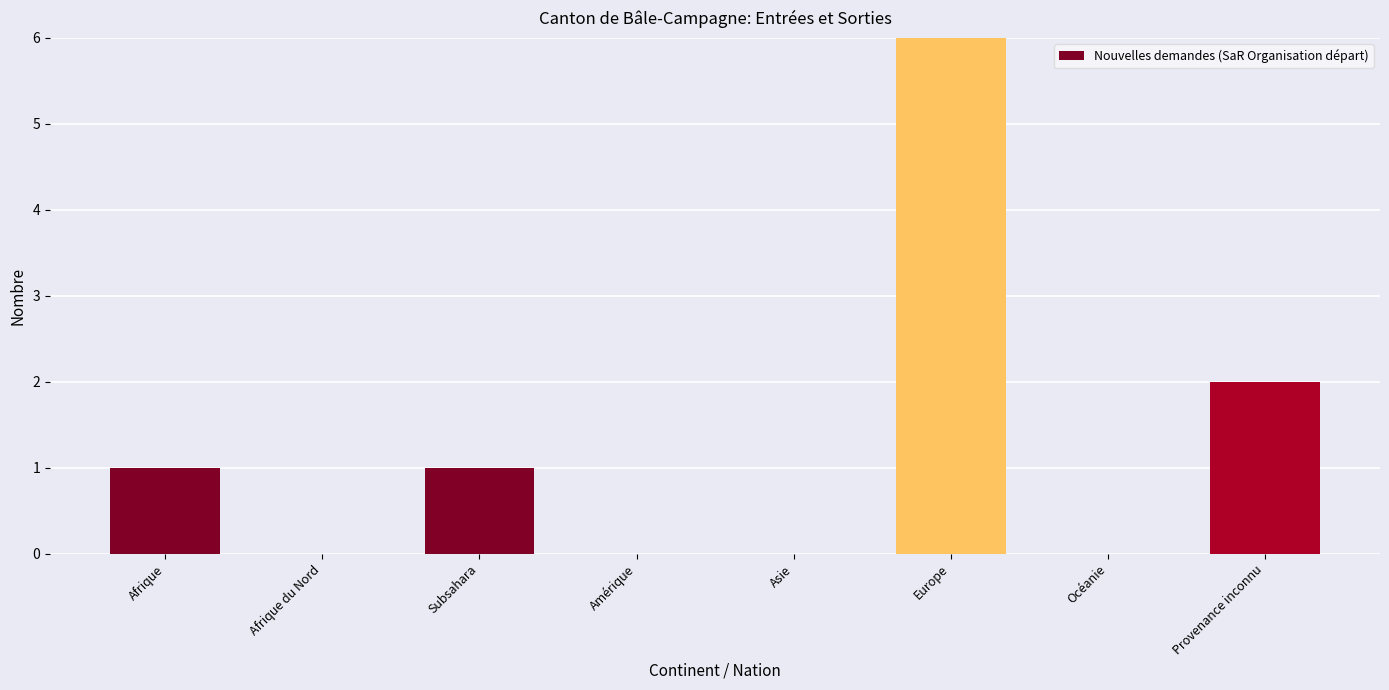

List the labels in order of value, largest first.

Europe, Provenance inconnu, Afrique, Subsahara, Afrique du Nord, Amérique, Asie, Océanie